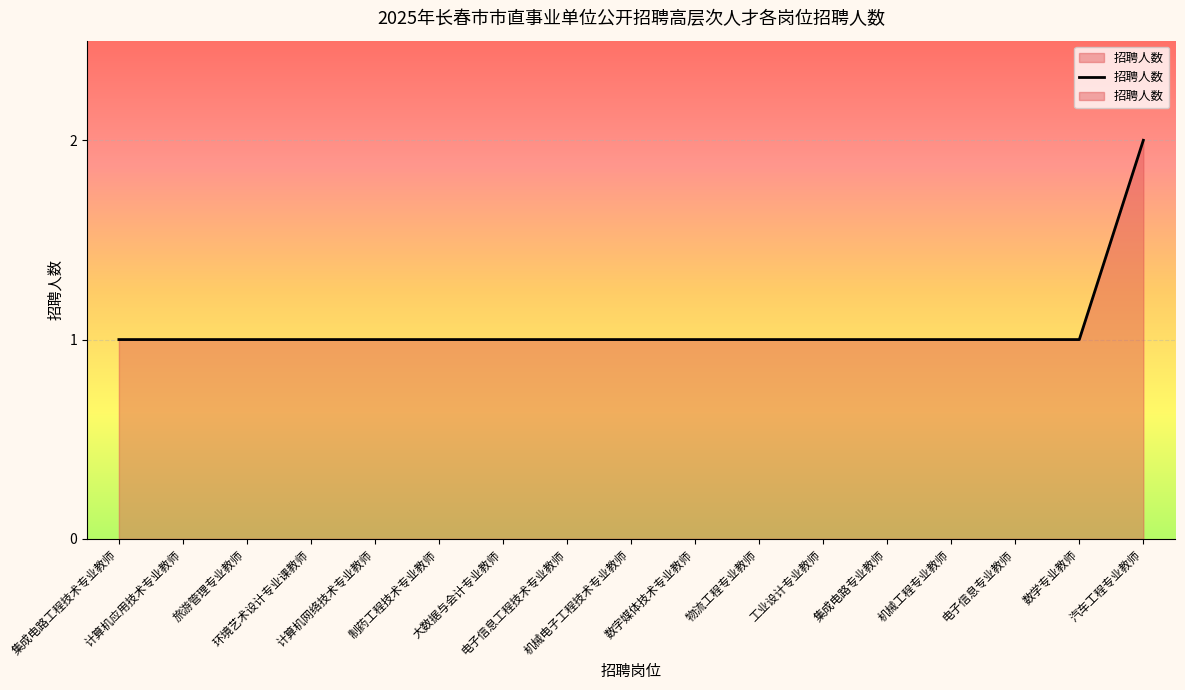

Where is the data nearest to the value 1?

集成电路工程技术专业教师